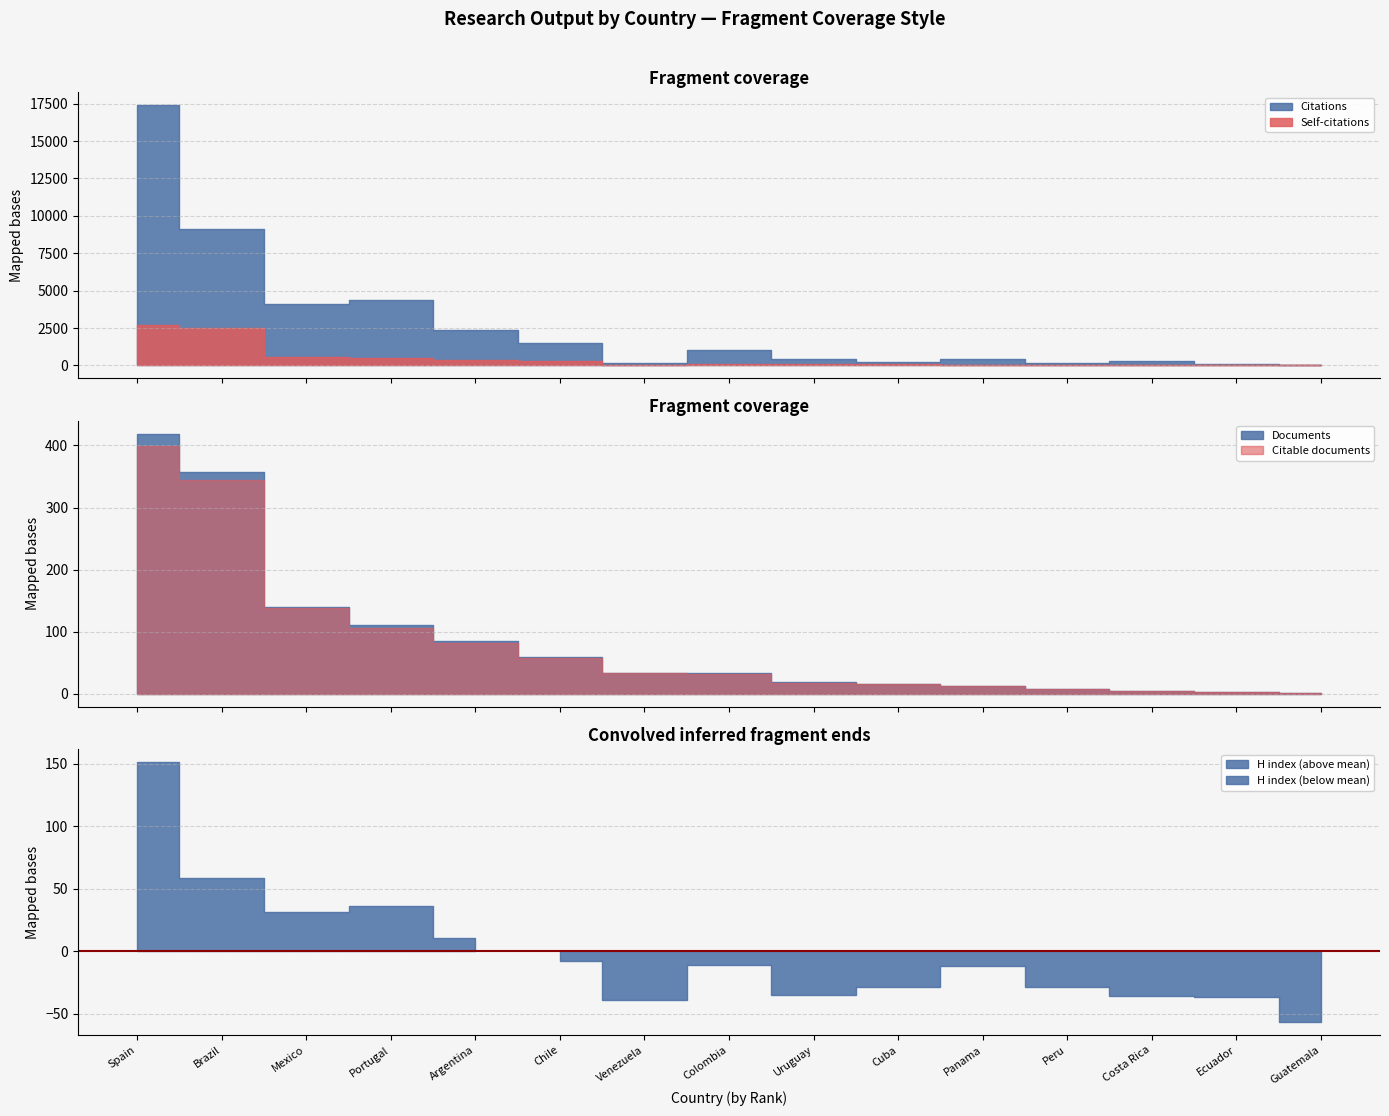

Between Spain and Colombia, which series saw the biggest shift?

Citations